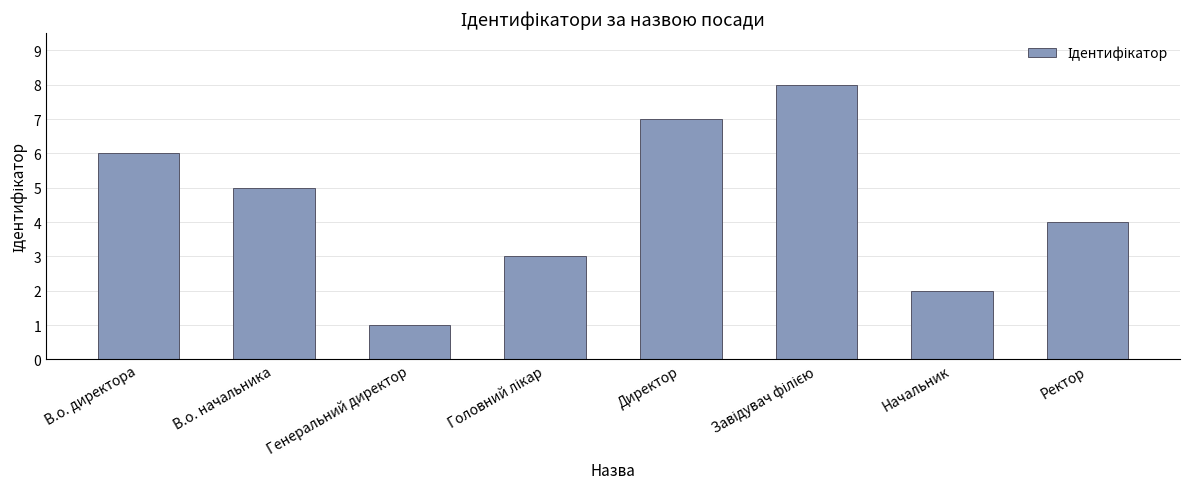

Approximately how many times larger is the value at В.о. начальника compared to Директор?

0.7